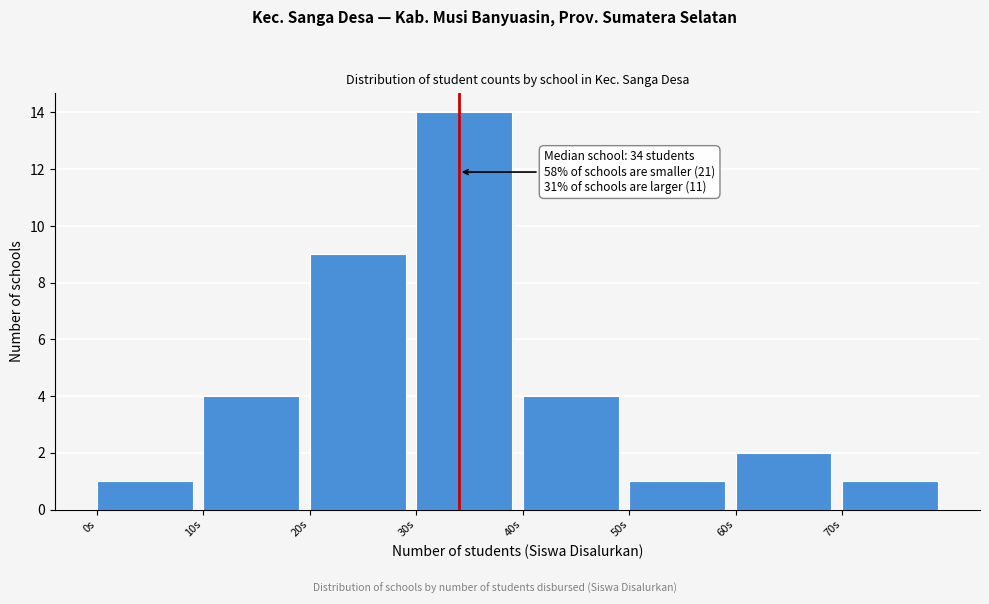

Which range on the x-axis has the tallest bar?

30 to 40